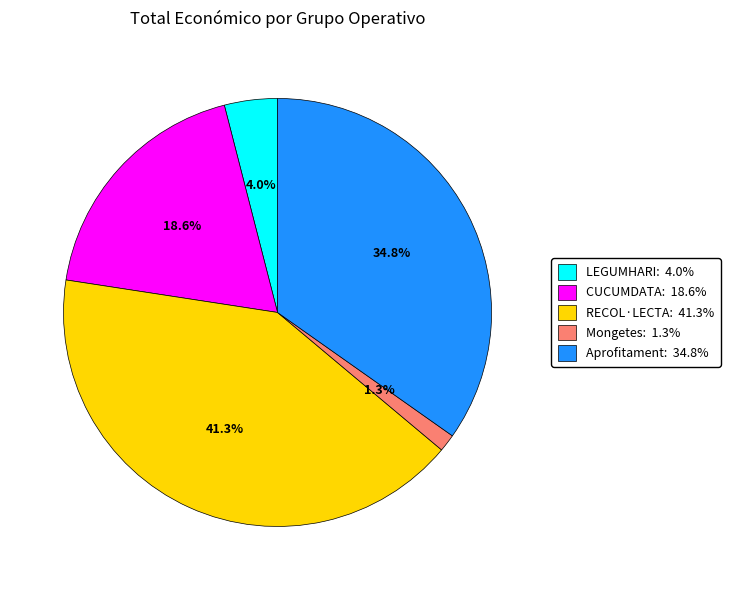

What is the total percentage of Mongetes: 1.3% and LEGUMHARI: 4.0%?

5.3%